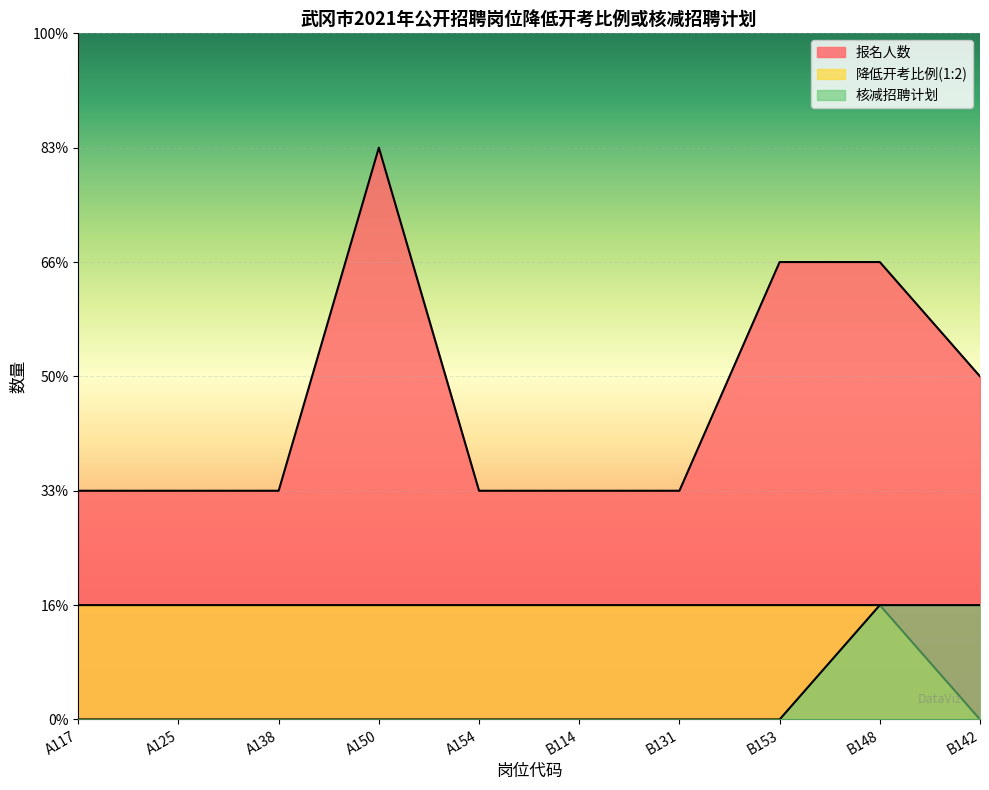

What is the average value of the 报名人数 series?

3